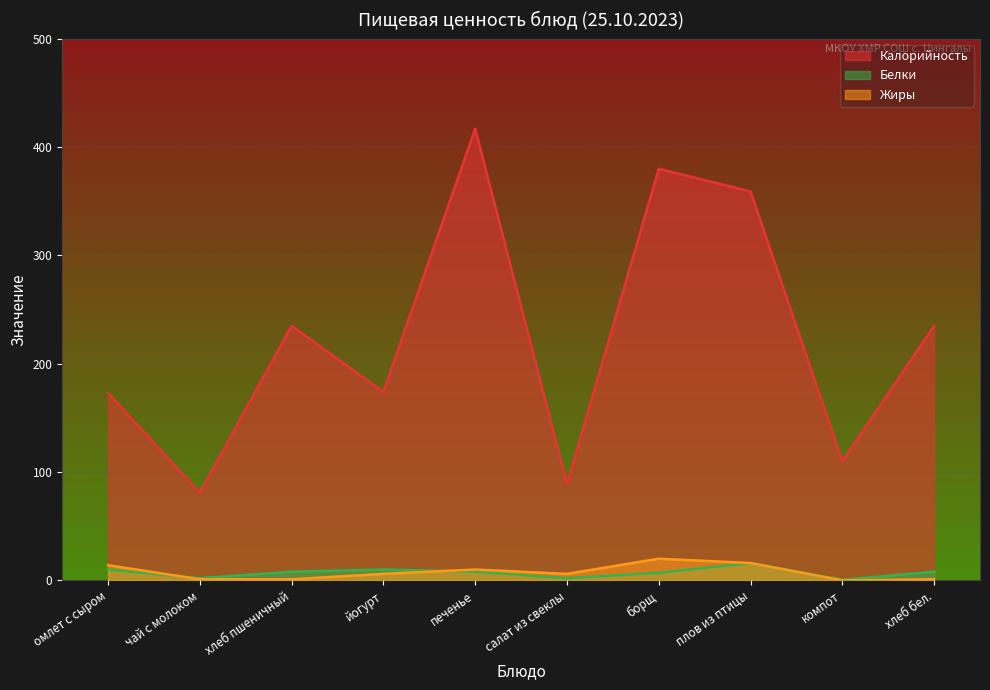

True or false: Жиры has a value of 1.6 at хлеб бел..

False